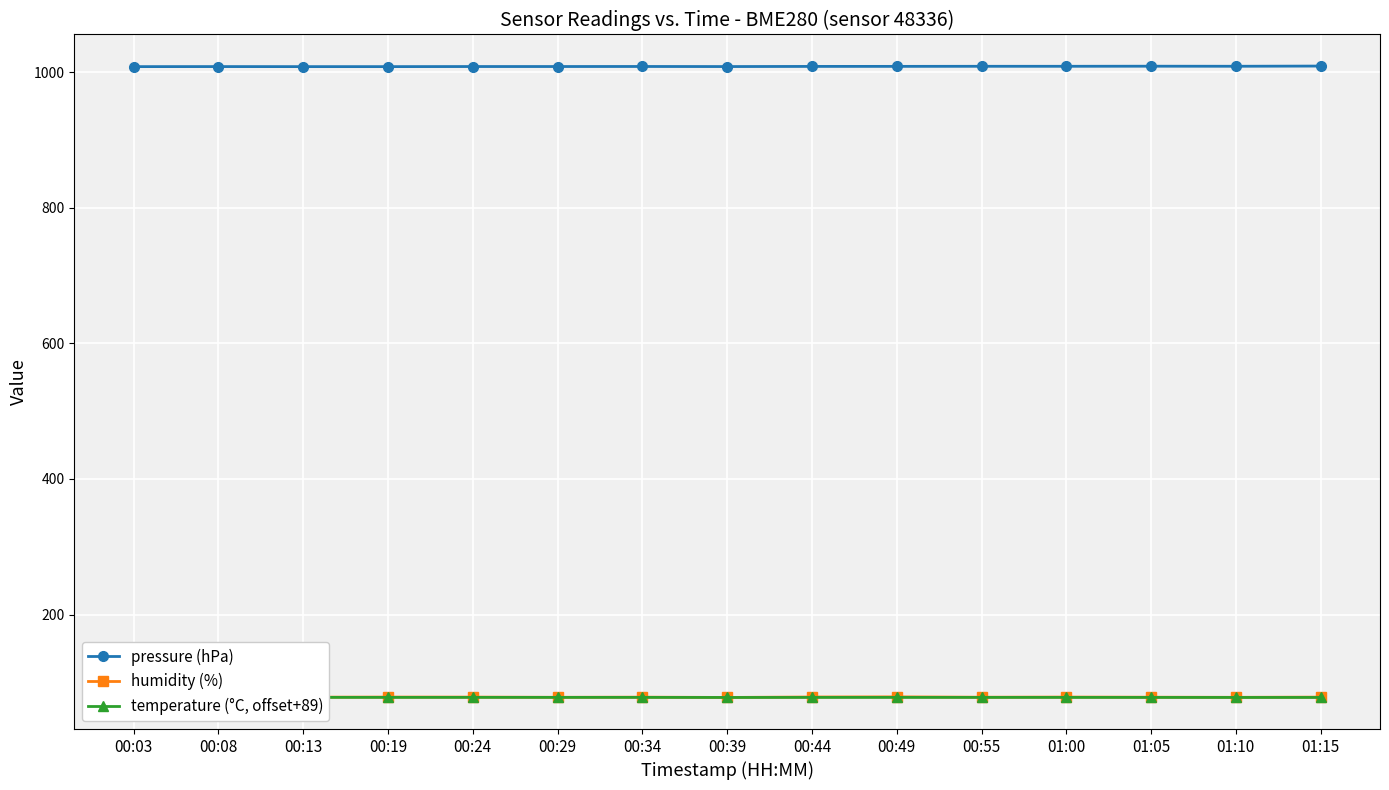

What is the difference between the highest and lowest values at 00:24?

930.3